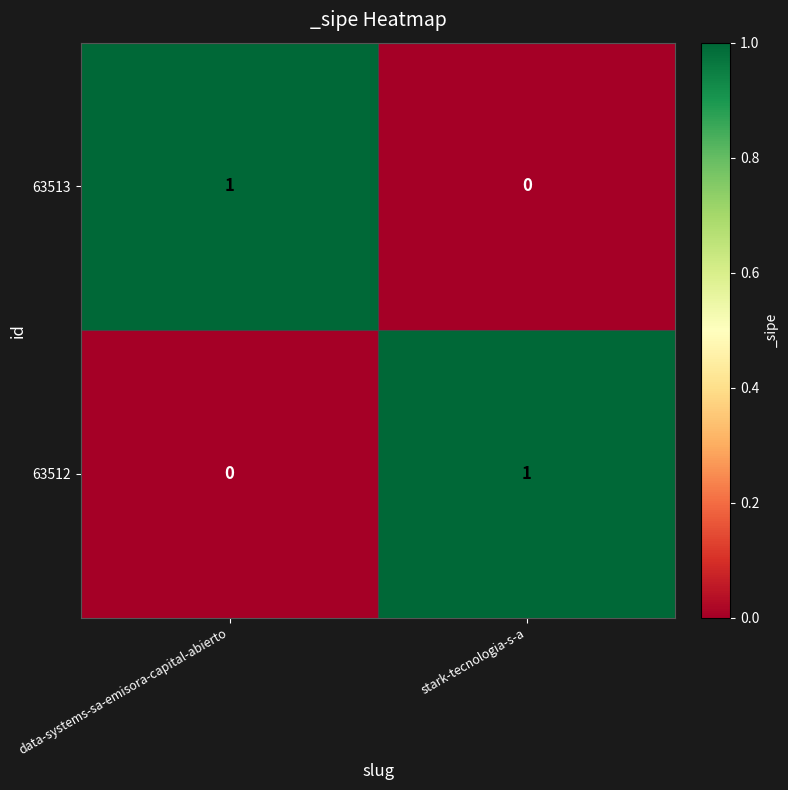

At which label does 63512 reach its minimum?

data-systems-sa-emisora-capital-abierto